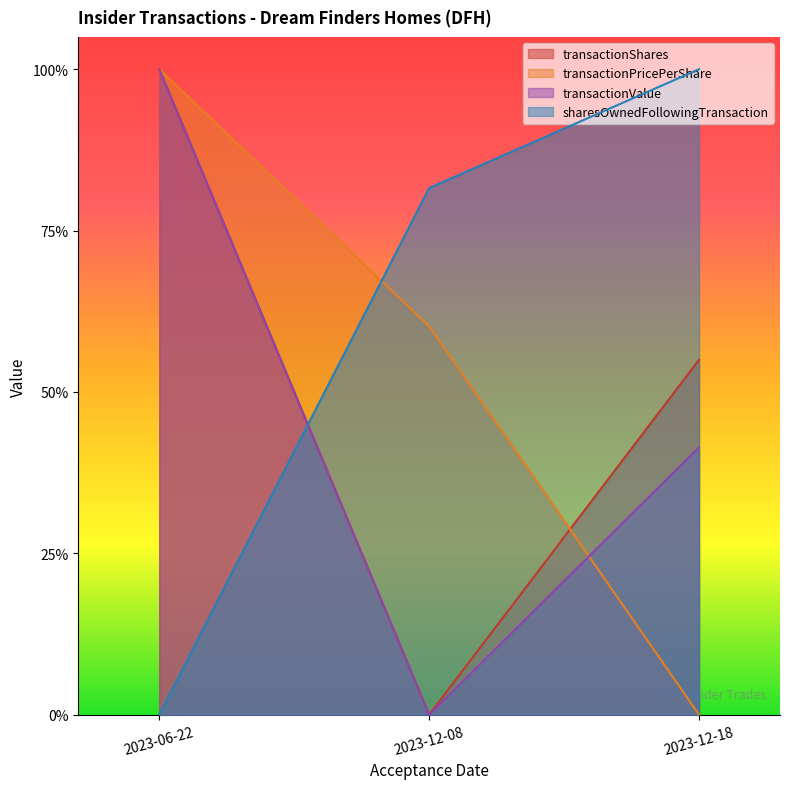

What is the spread (max minus min) of values at 2023-12-18?

1.0